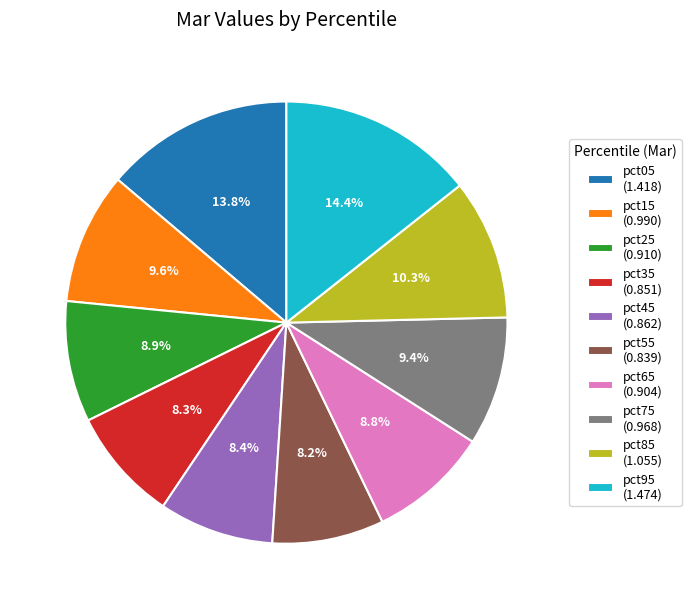

The pct75 slice represents 20% of the pie. True or false?

False